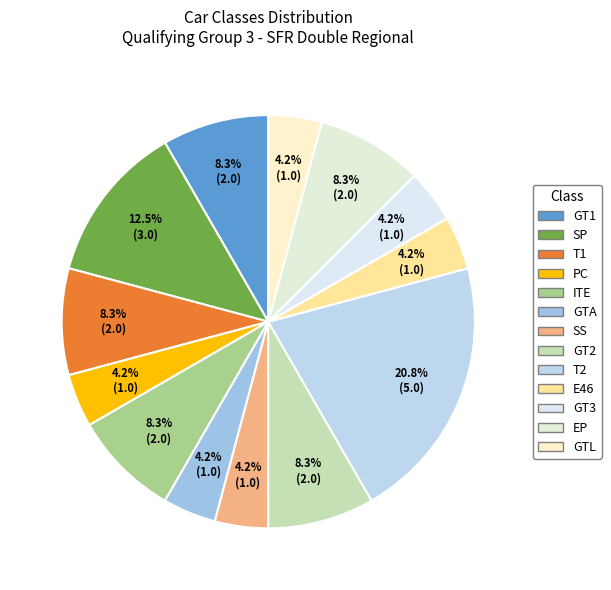

To the nearest percent, what is the difference between the largest and smallest slice percentages?

17%